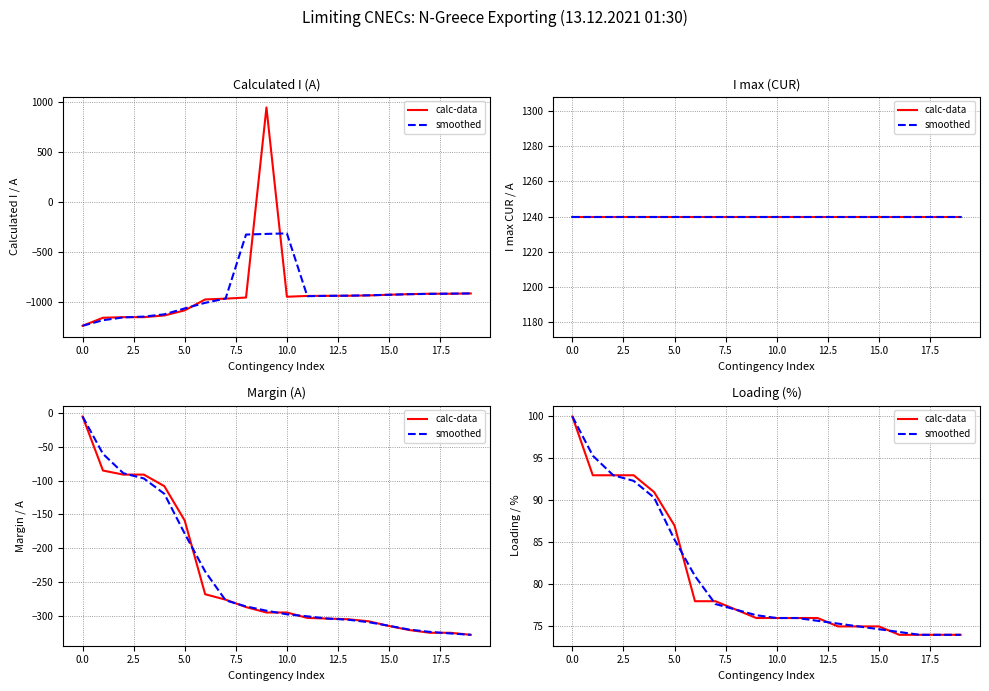

What is the difference between the maximum and minimum values in the smoothed series?

26.0